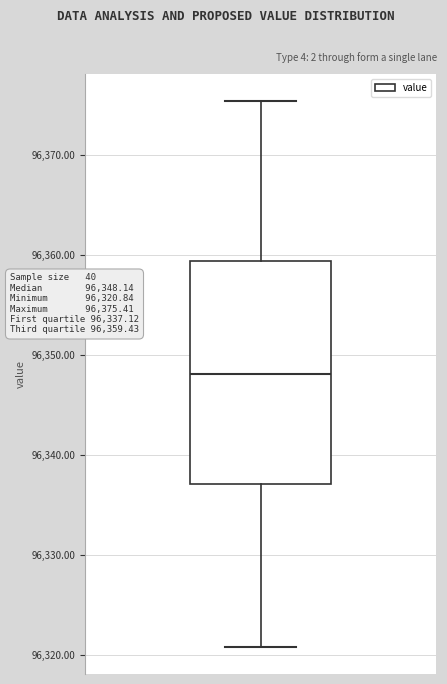

Where does the lower whisker of the box end on the y-axis? The values are not printed on the chart, so give them approximately, as read against the axis.

96321